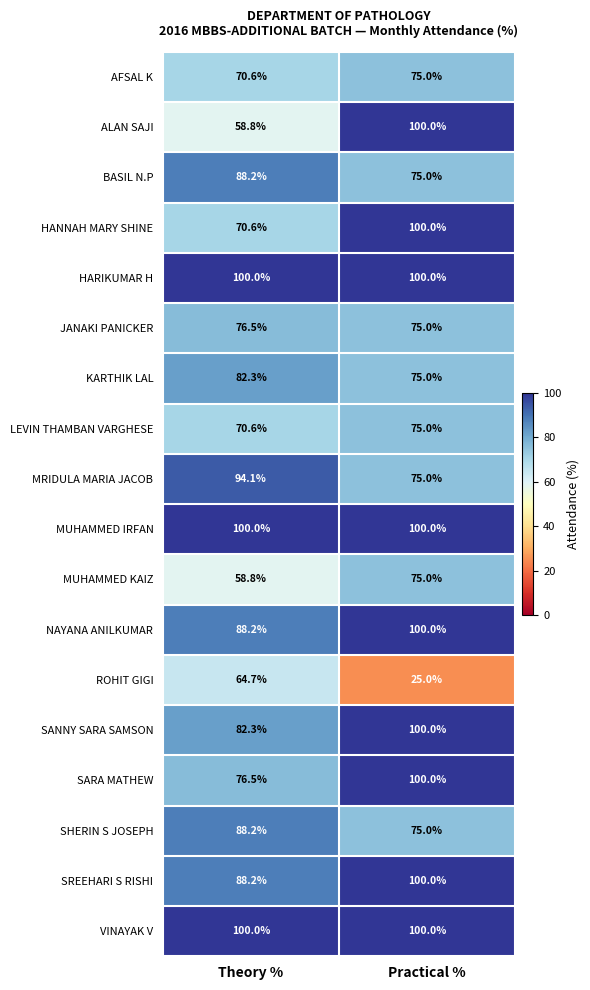

Count the number of data series in this chart.

18